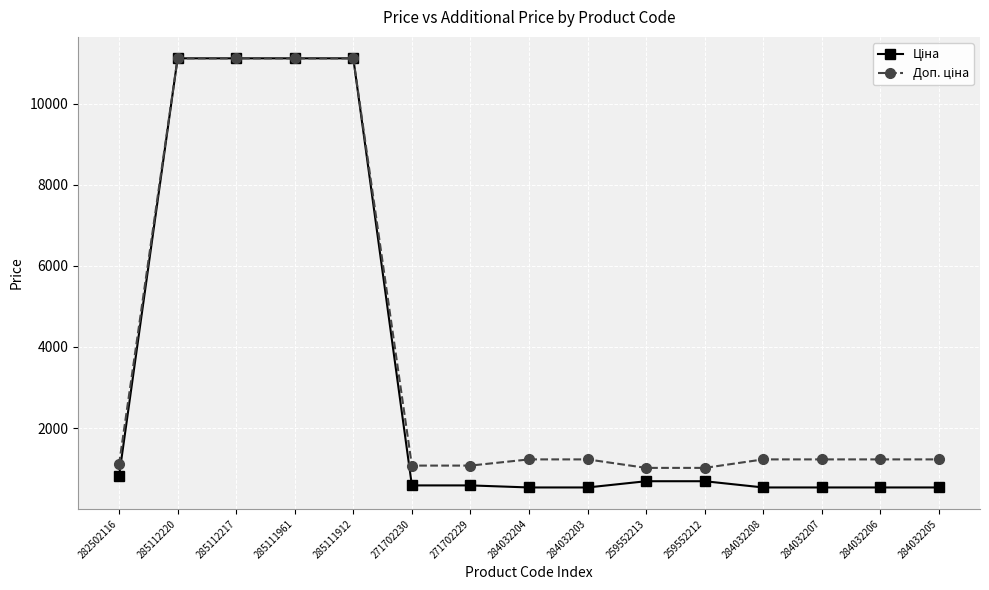

What is the maximum value shown in the chart?

11113.6